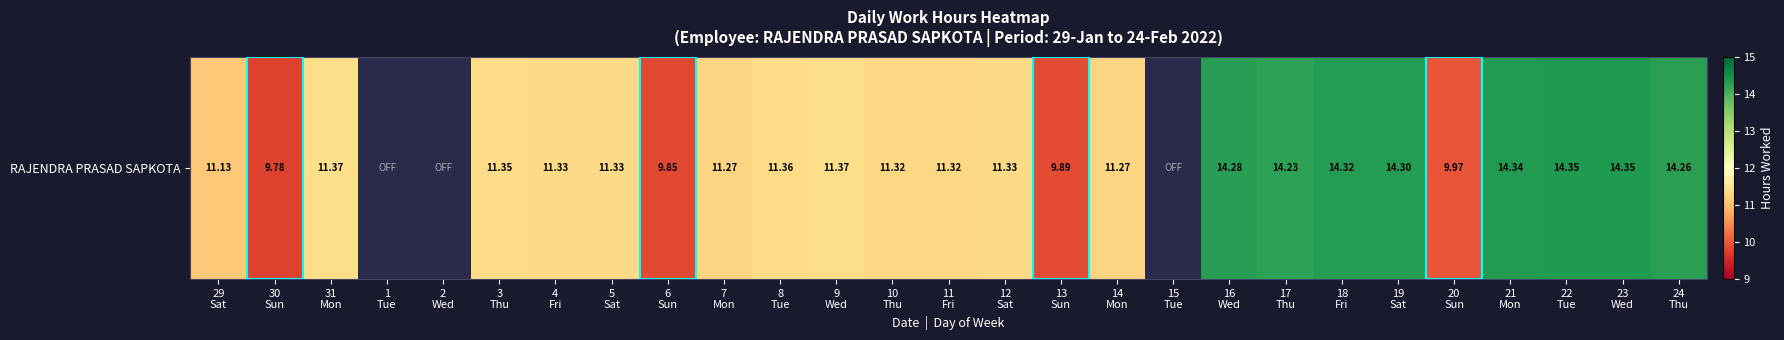

What is the change in value from 29
Sat to 1
Tue?

-11.1